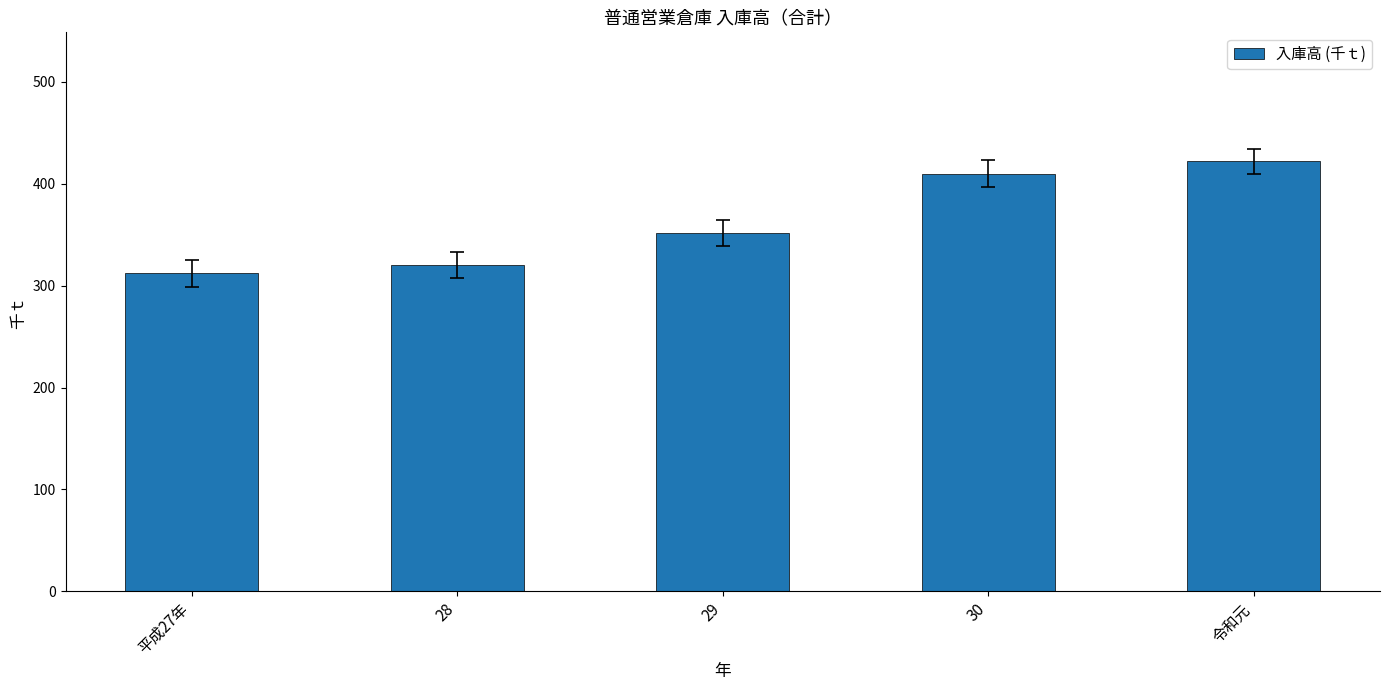

Does the chart contain stacked bars?

No